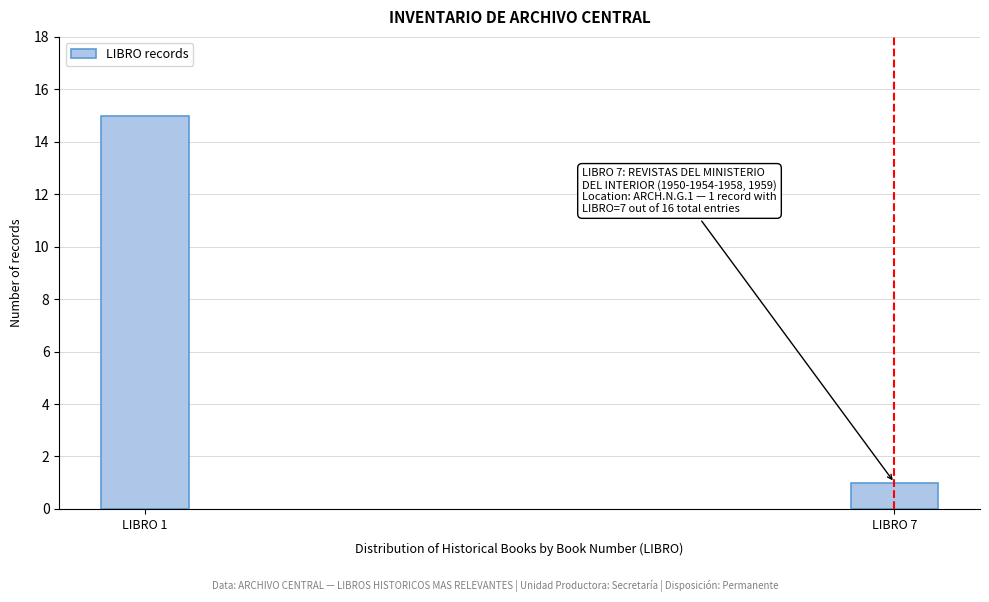

Reading left to right, list all the values displayed in this chart.

LIBRO 1=15	LIBRO 7=1